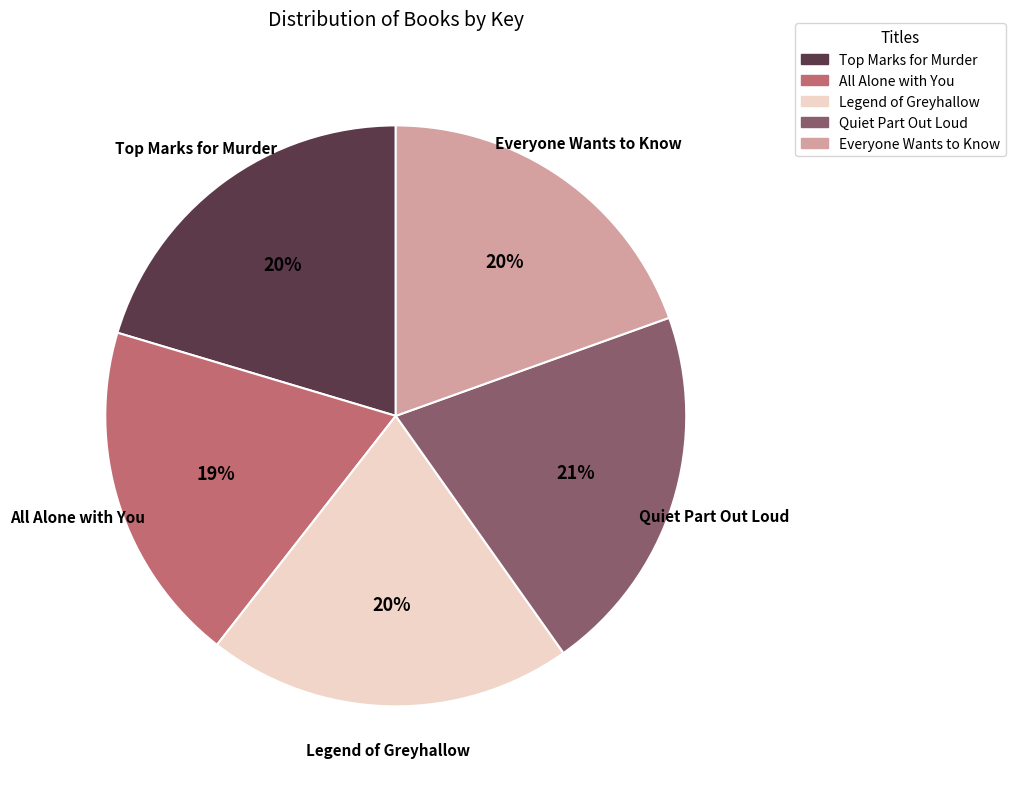

How many slices are in this pie chart?

5